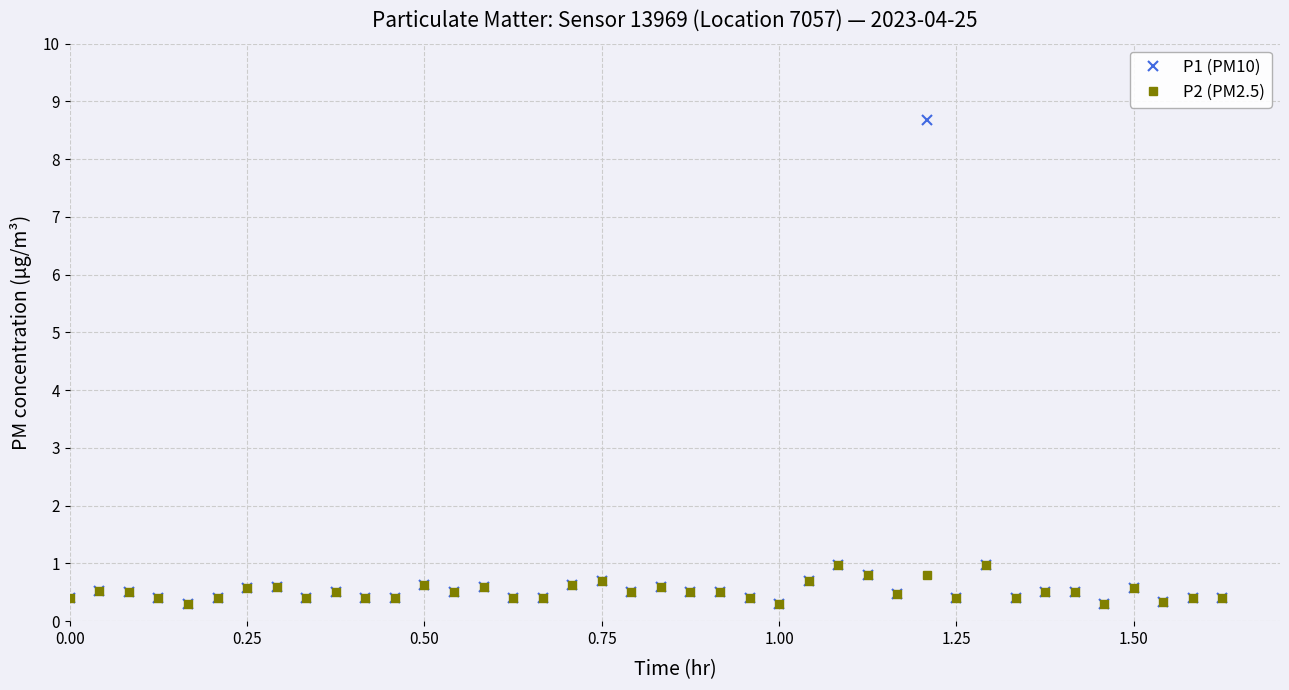

What are all the series names shown in the legend?

P1 (PM10), P2 (PM2.5)